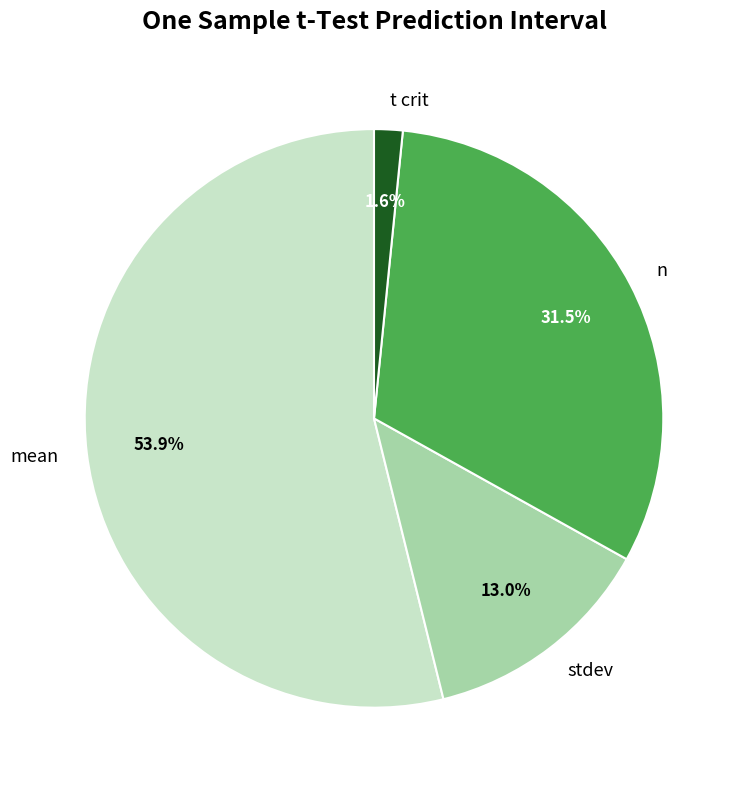

To the nearest percent, what is the difference between the stdev and mean slice percentages?

41%